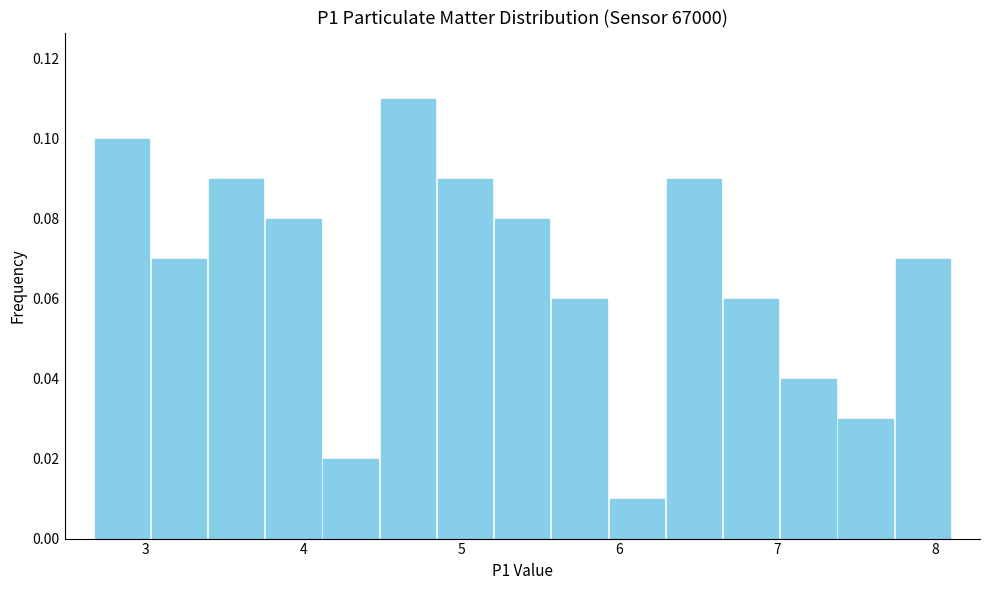

Read against the x-axis, roughly where is the centre of the tallest bar?

4.7